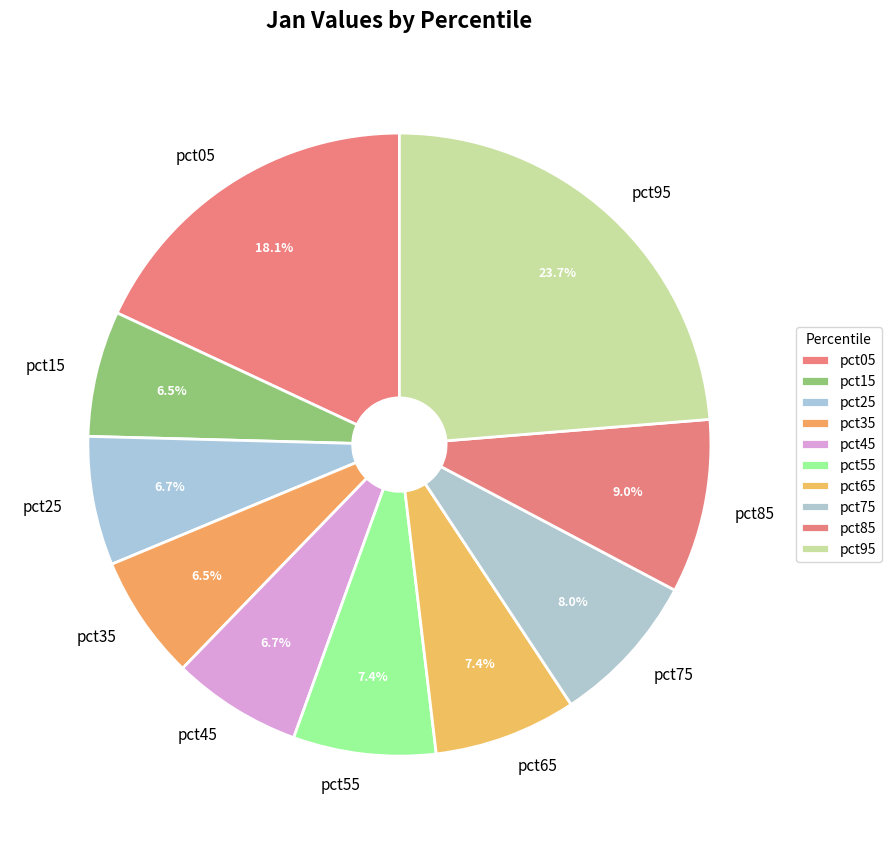

True or false: pct45 accounts for 7% of the total.

True